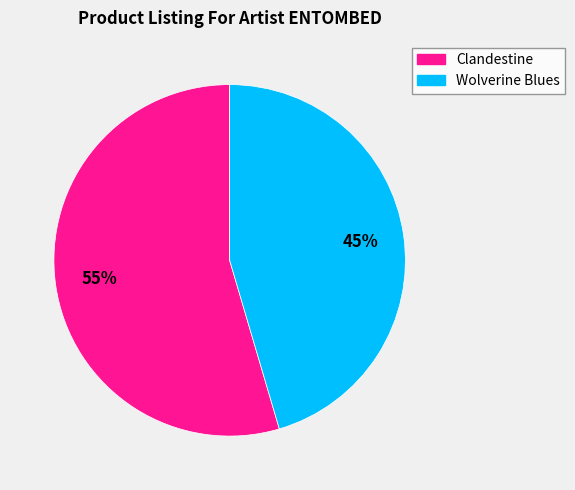

Count the number of slices in the pie.

2